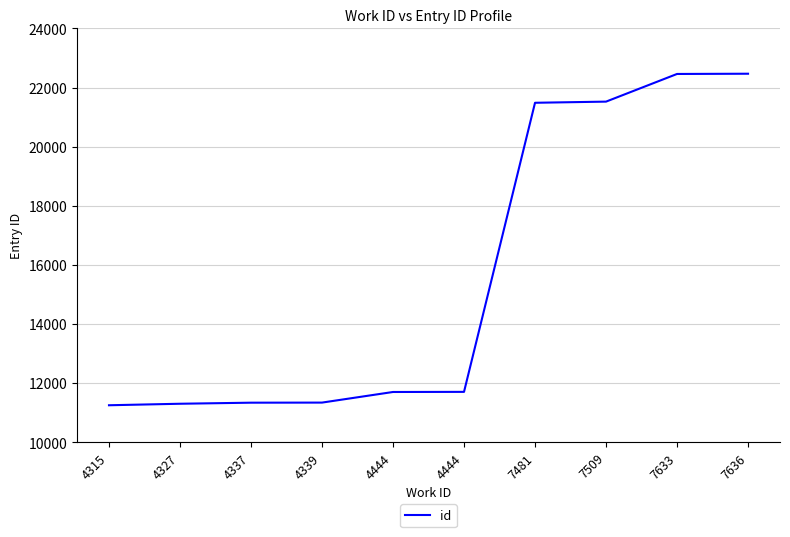

What is the change in value from 4444 to 7636?

+10765